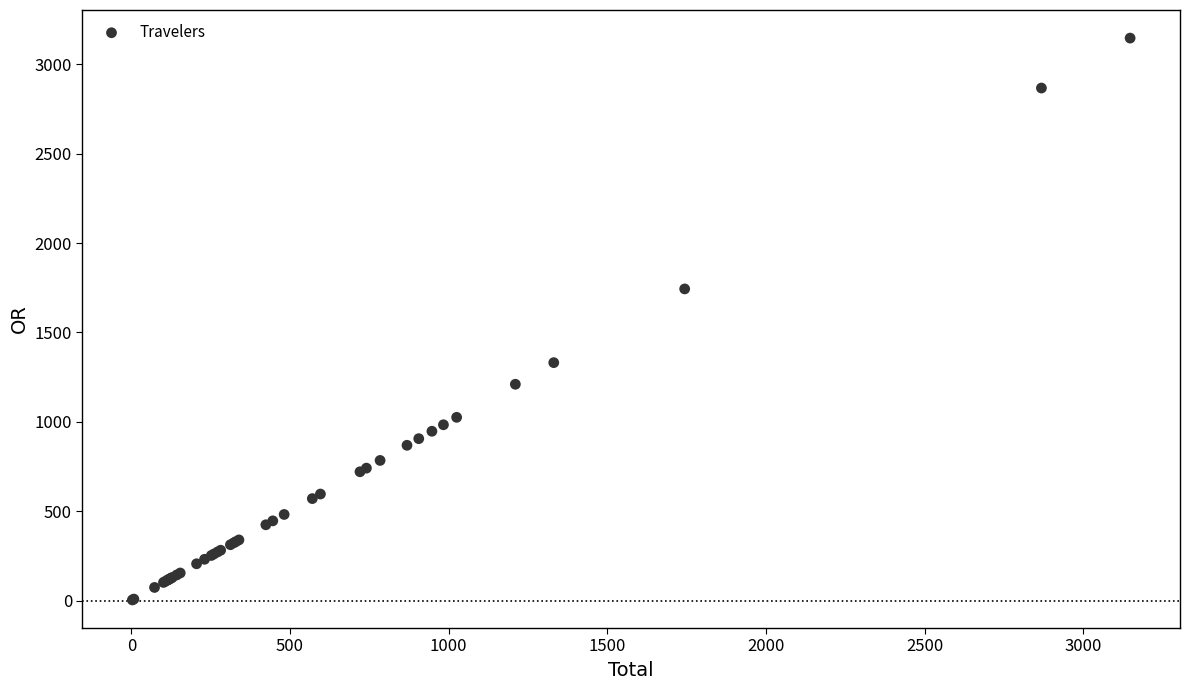

What Y value in the scatter plot is closest to 1575?

1743.8